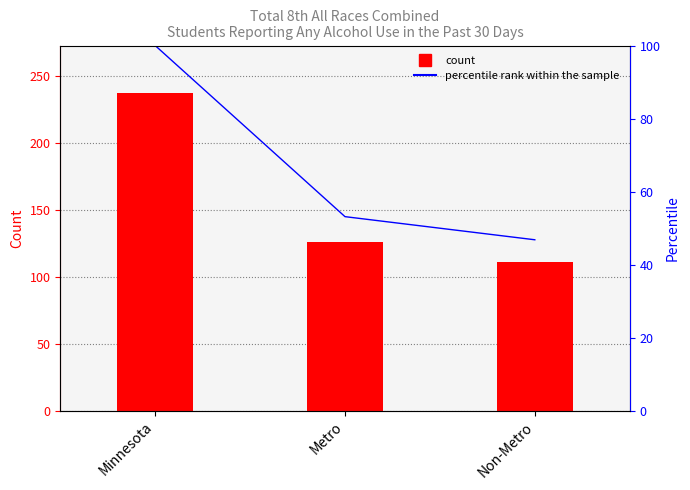

What is the sum of all values?

200.0